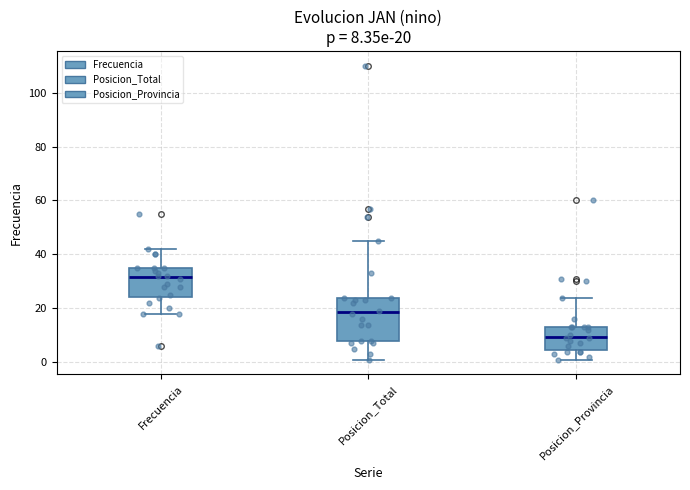

Which box's median line is the lowest?

Posicion_Provincia